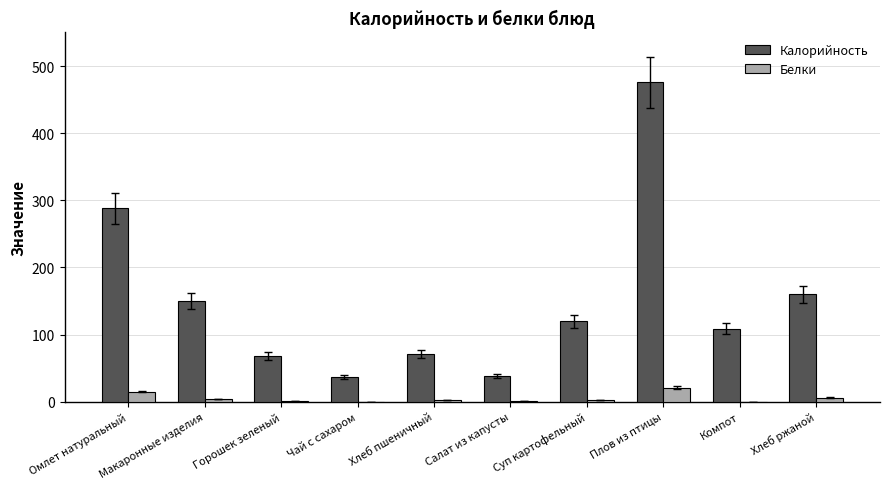

The Белки series shows 6 at Хлеб ржаной. True or false?

True